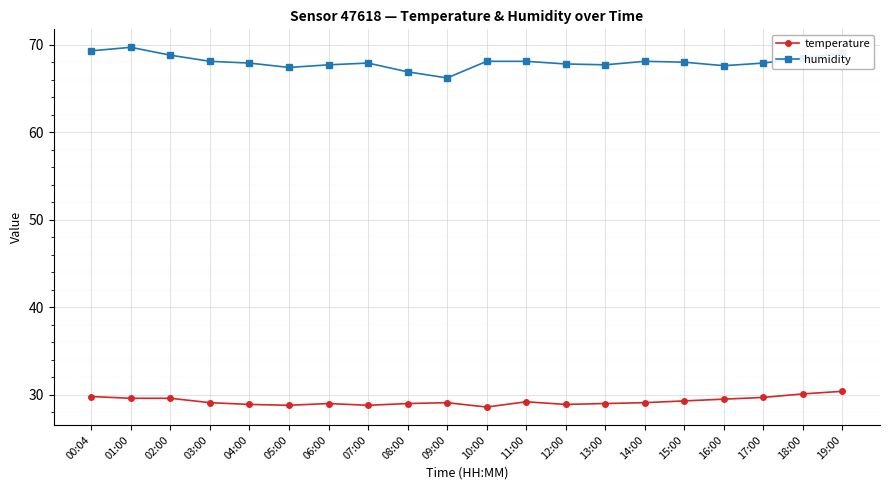

What is the difference between the maximum and minimum values in the temperature series?

1.8